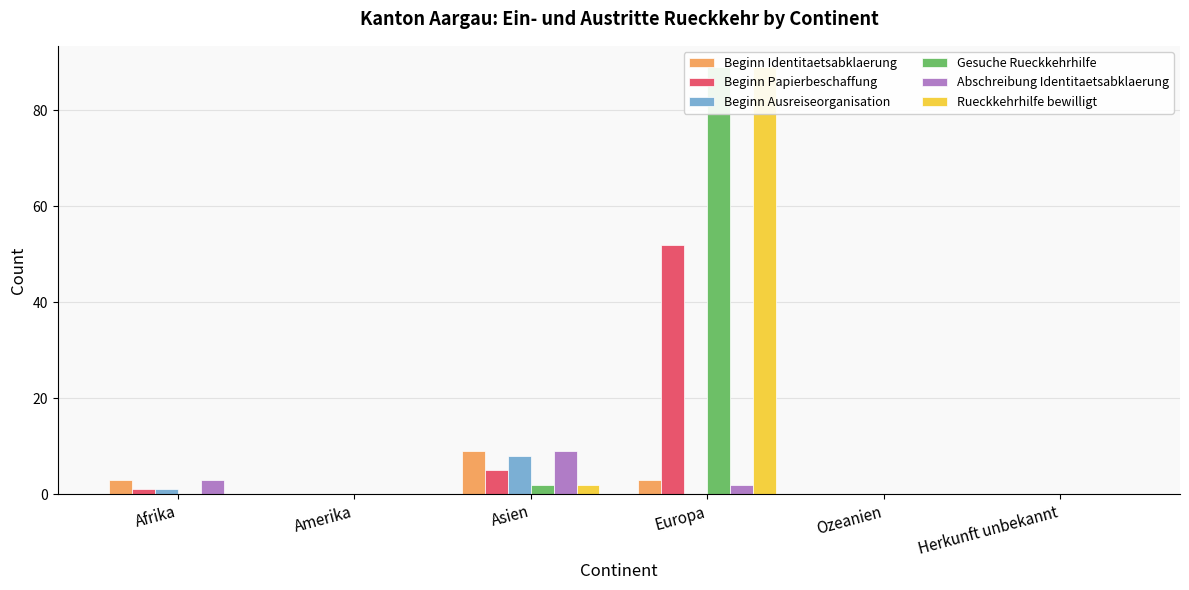

Which series has the largest total across all categories?

Gesuche Rueckkehrhilfe